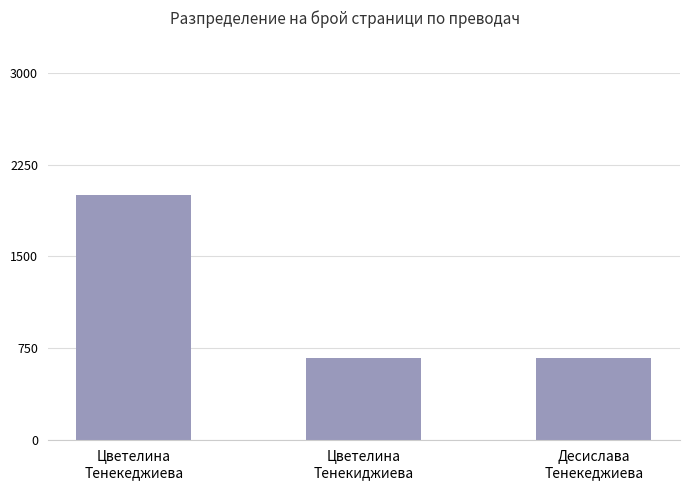

Does the chart contain stacked bars?

No